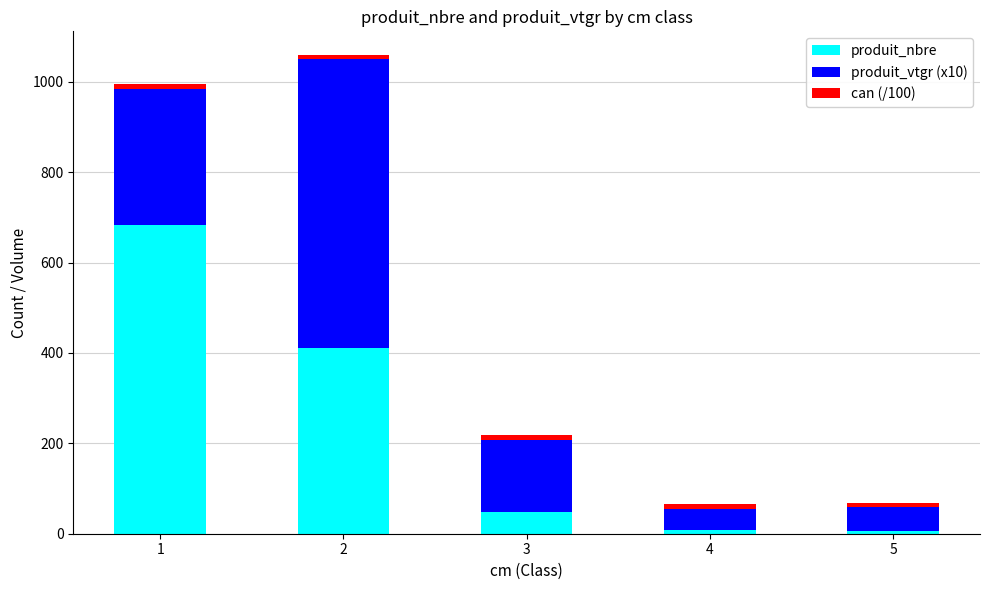

What is the sum of all produit_nbre values?

1160.0